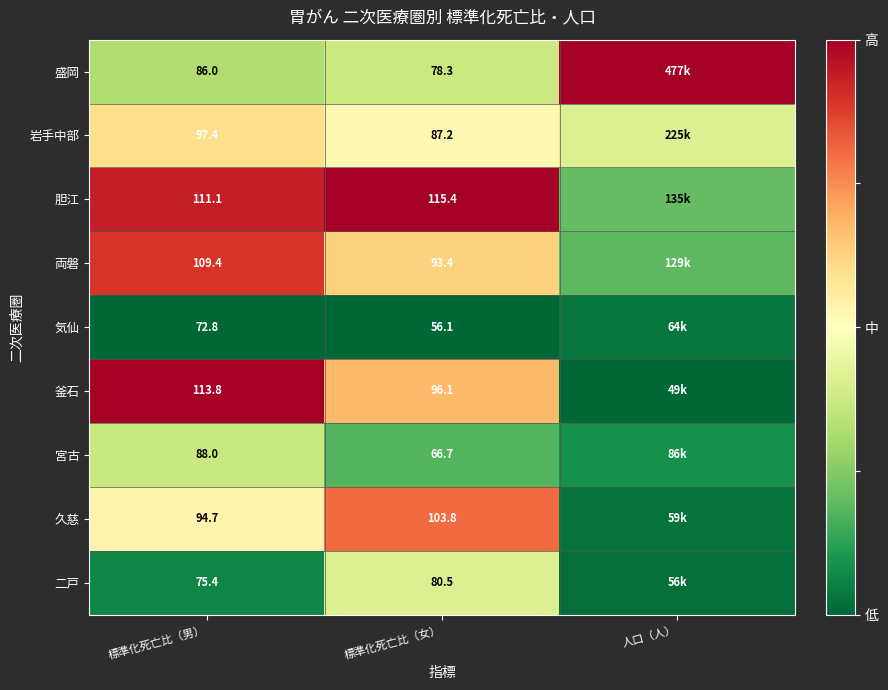

Rank the series at 標準化死亡比（女） from highest to lowest value.

胆江, 久慈, 釜石, 両磐, 岩手中部, 二戸, 盛岡, 宮古, 気仙